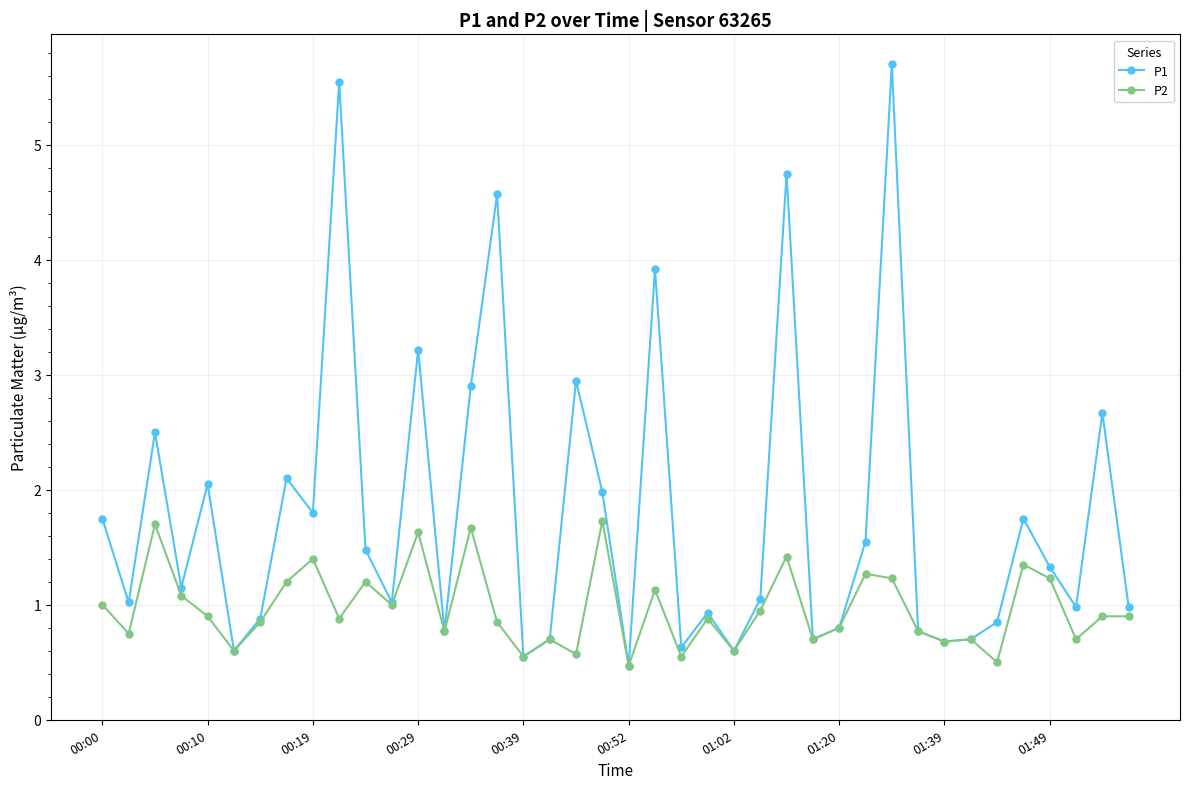

What is the value of the P1 point at the 18th from the left?

0.7